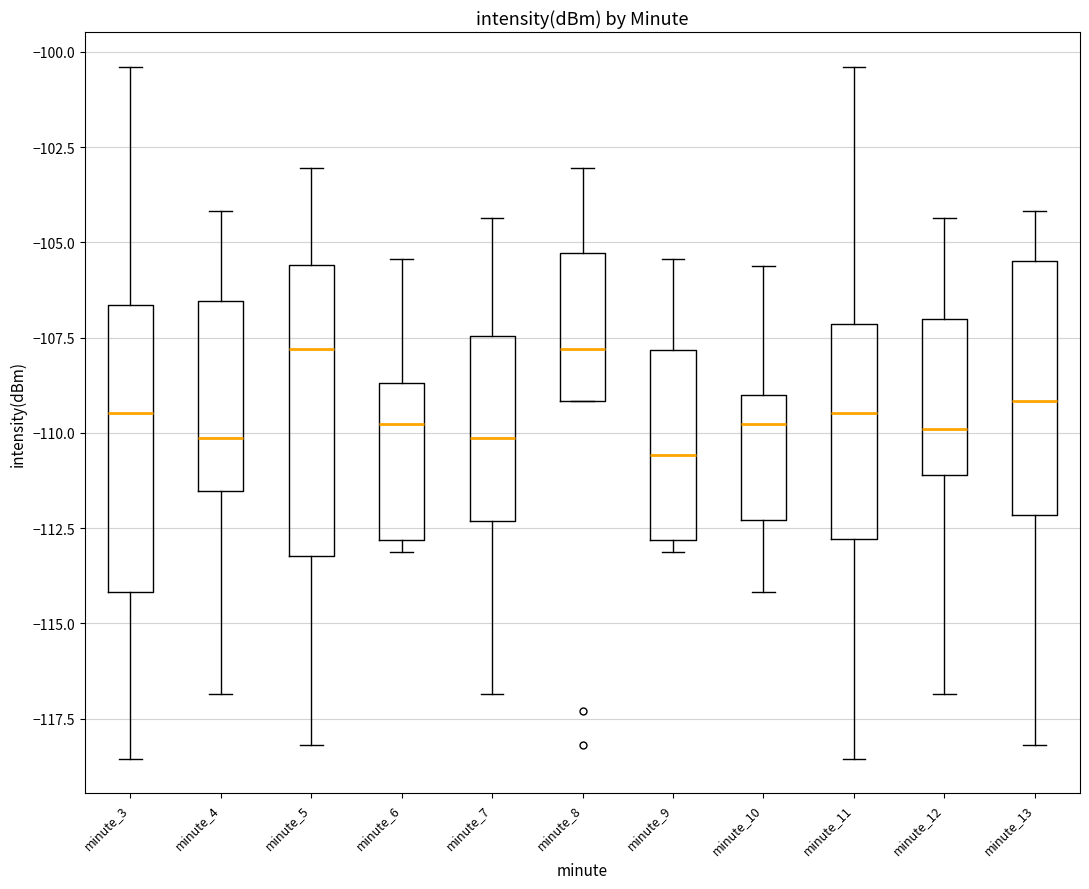

Where does the lower whisker of the box for minute_10 end on the y-axis? The values are not printed on the chart, so give them approximately, as read against the axis.

-114.0